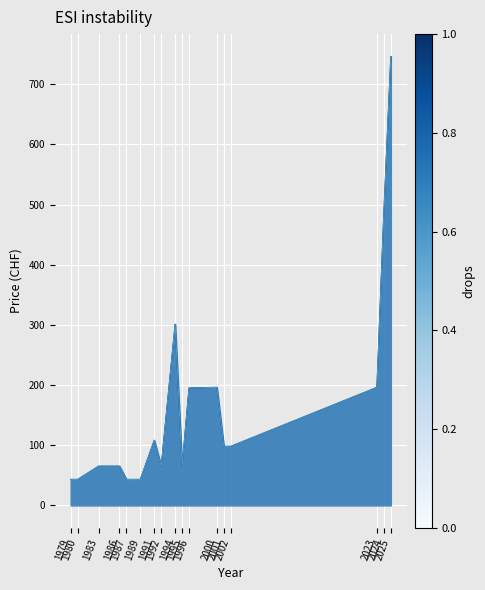

True or false: Price (PDF) and Price (PRINT) cross at least once.

False